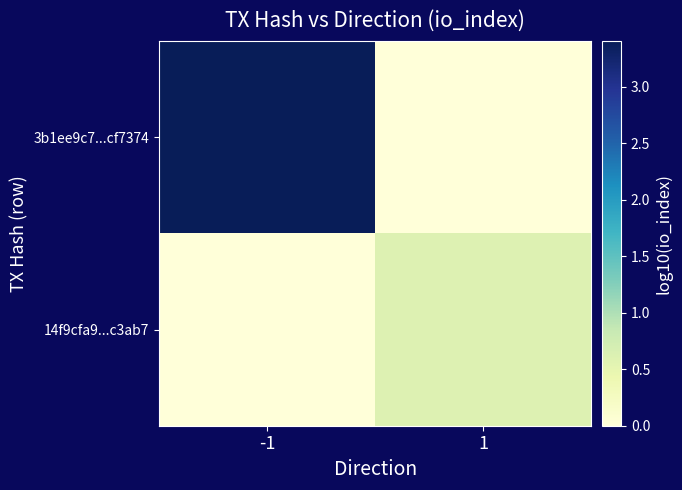

At which category does the chart reach its minimum across all series?

1